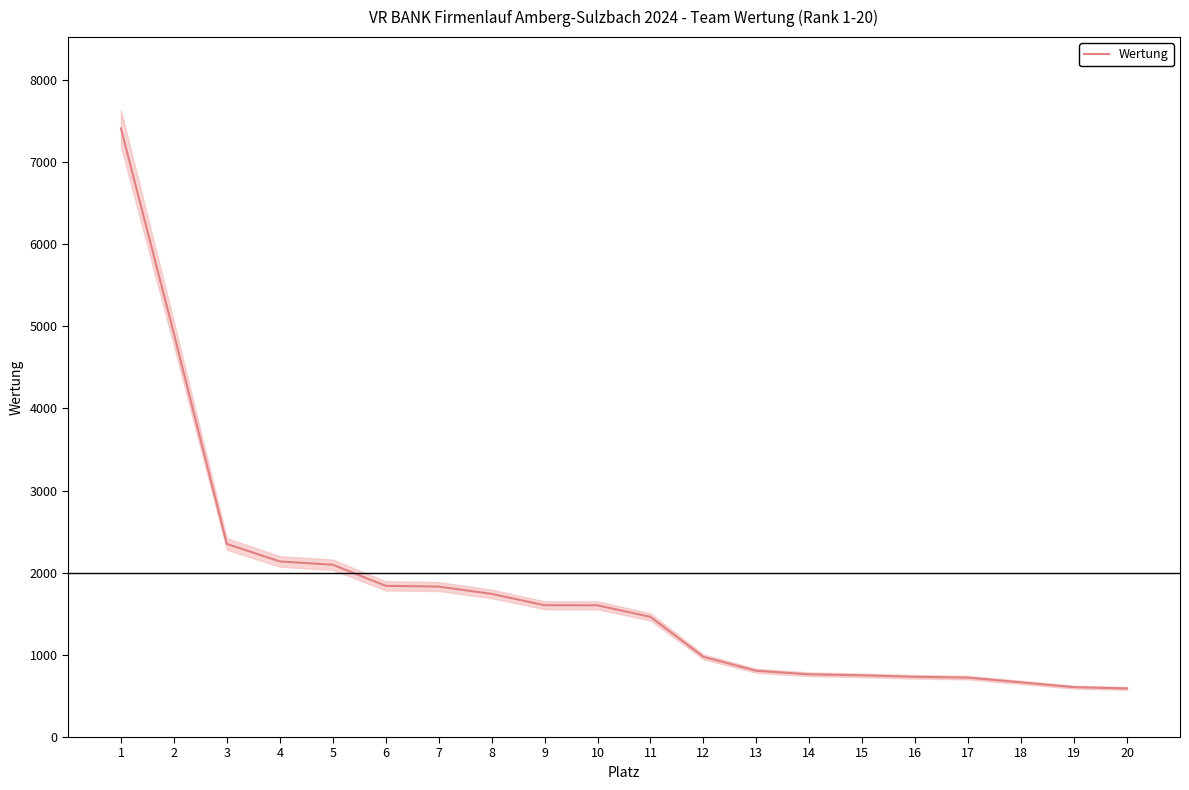

What is the value of the 17th point from the left?

723